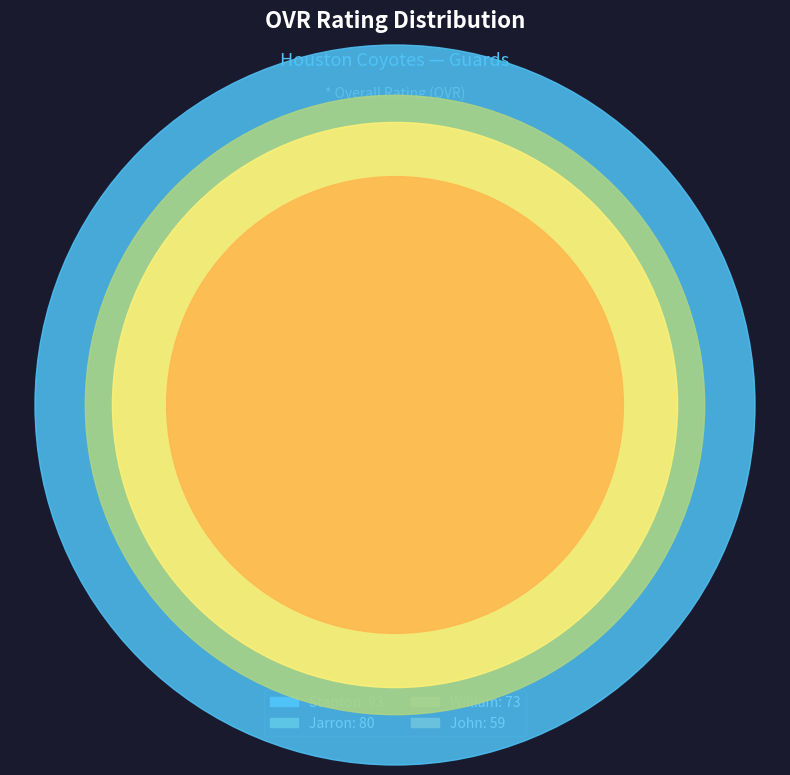

What percentage is the John slice, to the nearest percent?

19%